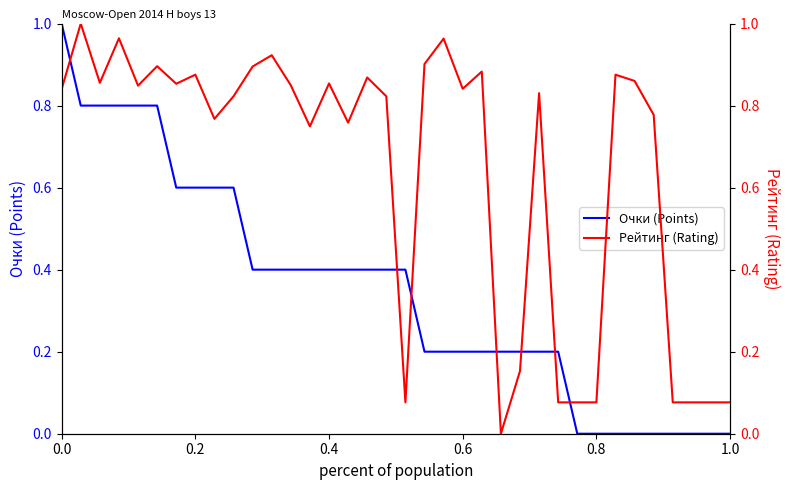

Is the value of Рейтинг (Rating) at 0.0 greater than the value of Очки (Points) at 17?

Yes